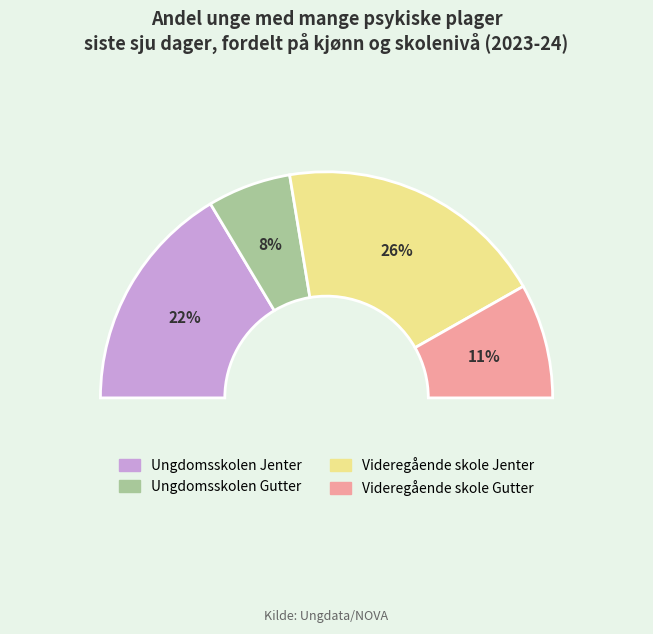

To the nearest percent, what portion does Videregående skole Gutter represent?

16%